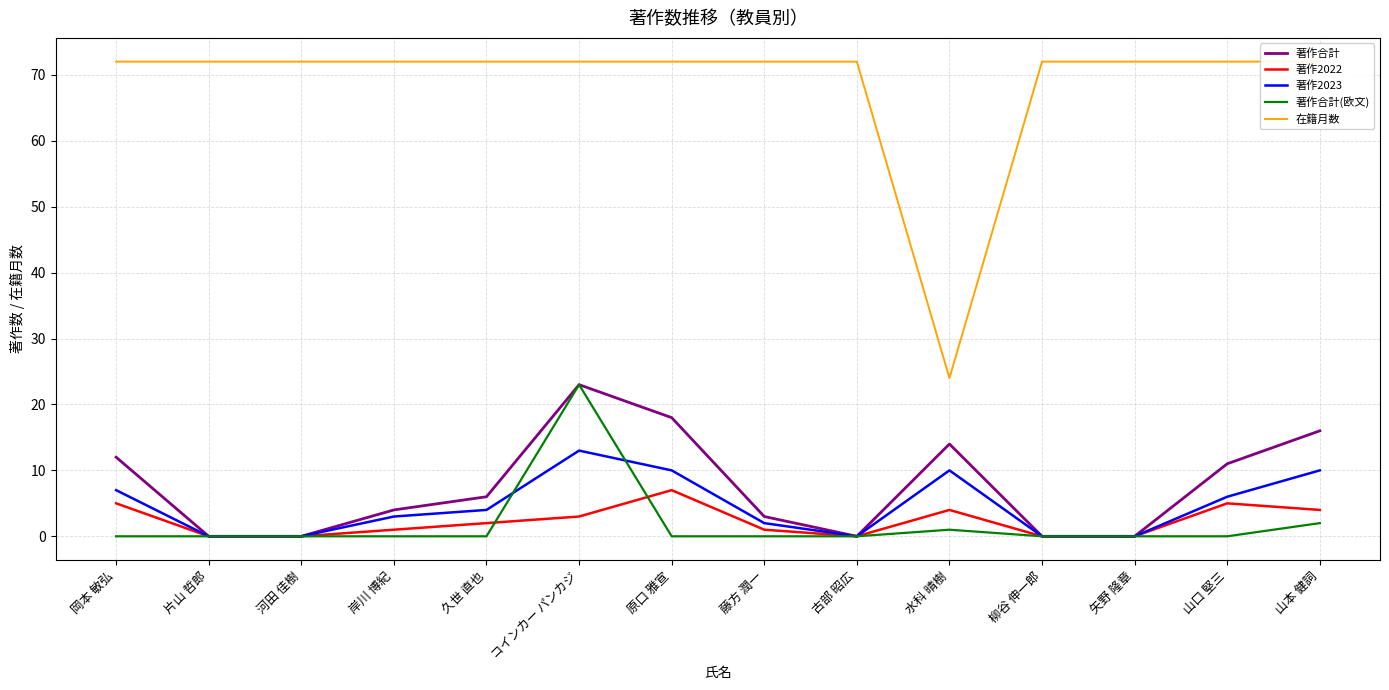

How many lines are shown in the chart?

5